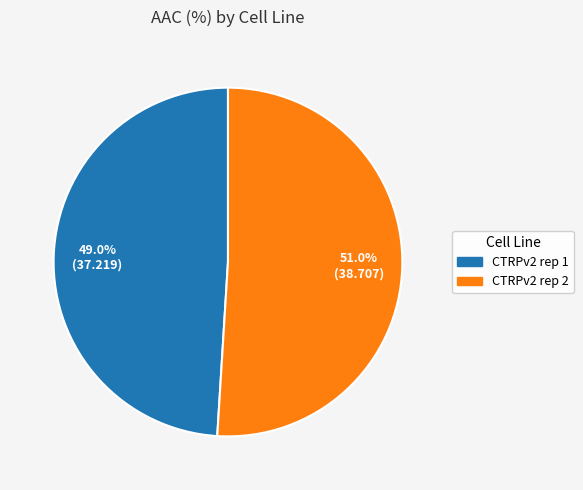

To the nearest percent, what is the average slice percentage?

50%